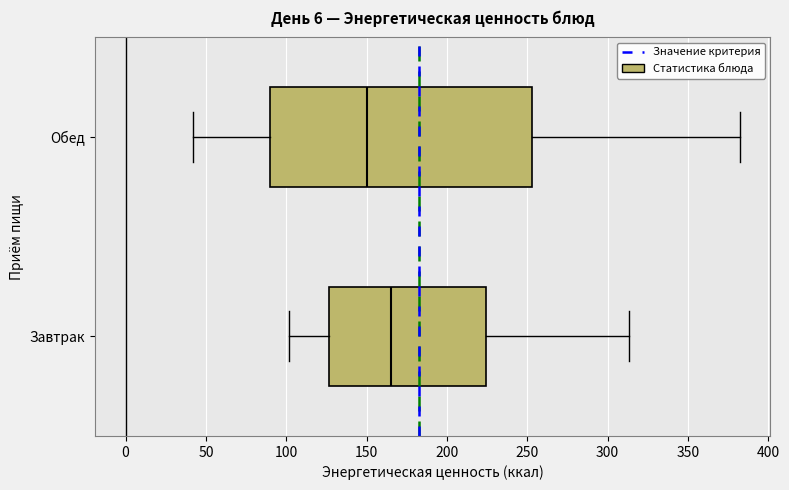

Reading bottom to top, read every box against the x-axis: the position of its median line, the range the box covers, and the ends of its whiskers. The values are not printed on the chart, so give them approximately, as read against the axis.

Завтрак: median 165, box 125 to 225, whiskers 100 to 315
Обед: median 150, box 90 to 255, whiskers 40 to 380